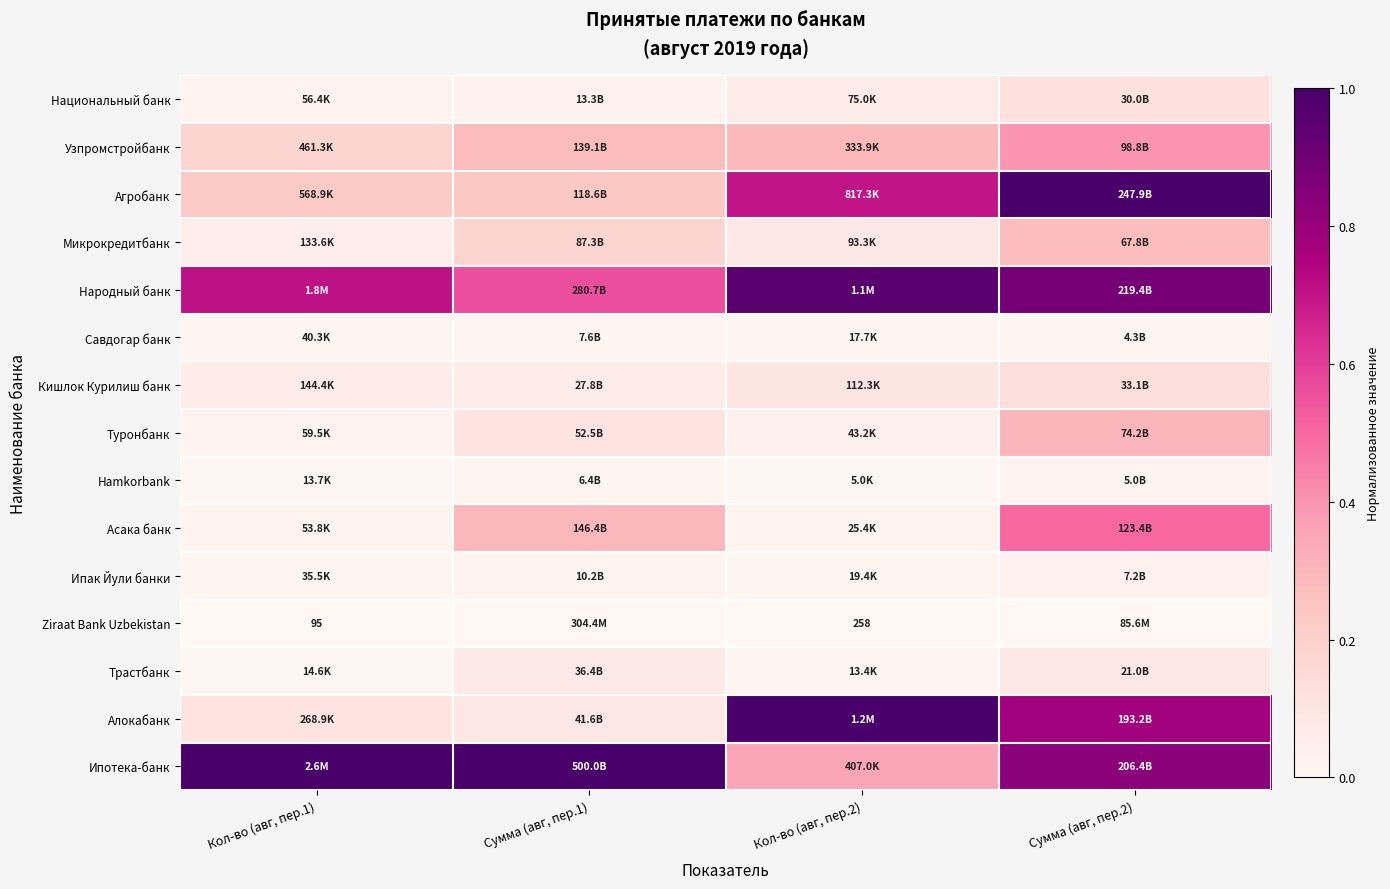

Rank the categories by Ипотека-банк value from highest to lowest.

Кол-во (авг, пер.1), Сумма (авг, пер.1), Сумма (авг, пер.2), Кол-во (авг, пер.2)